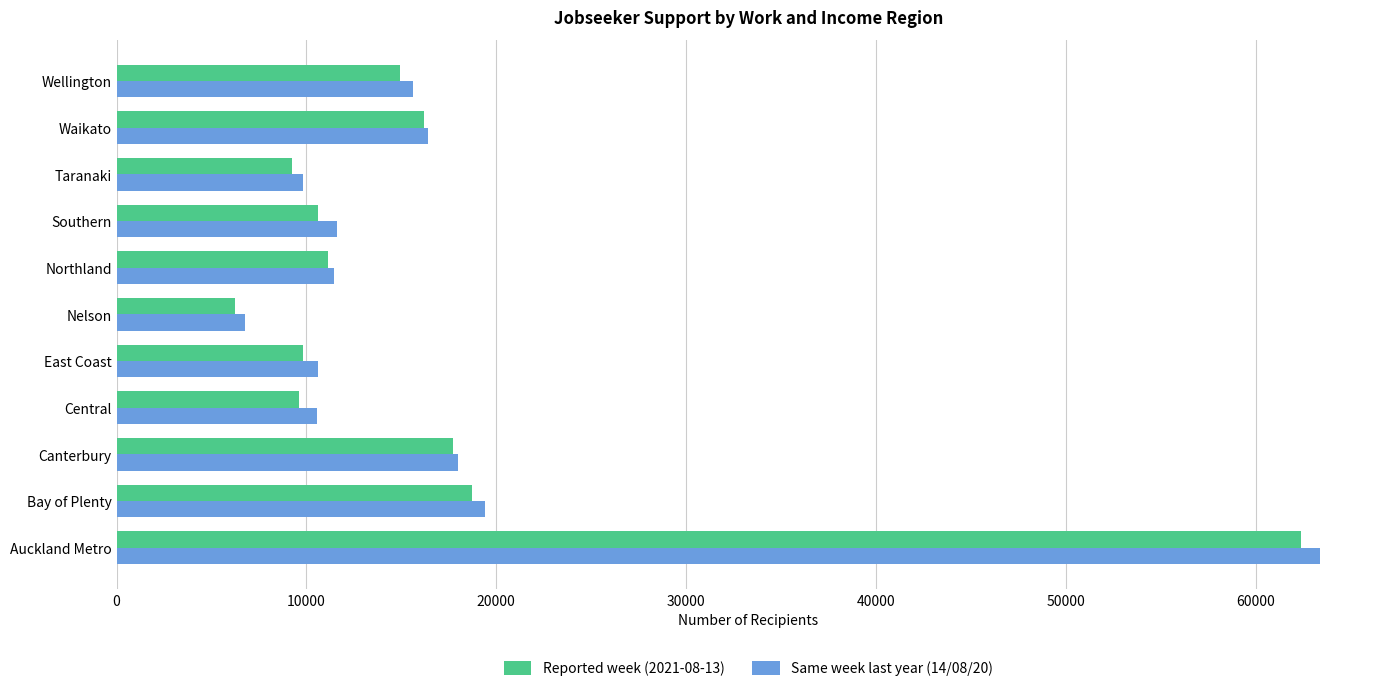

What is the smallest value displayed?

6246